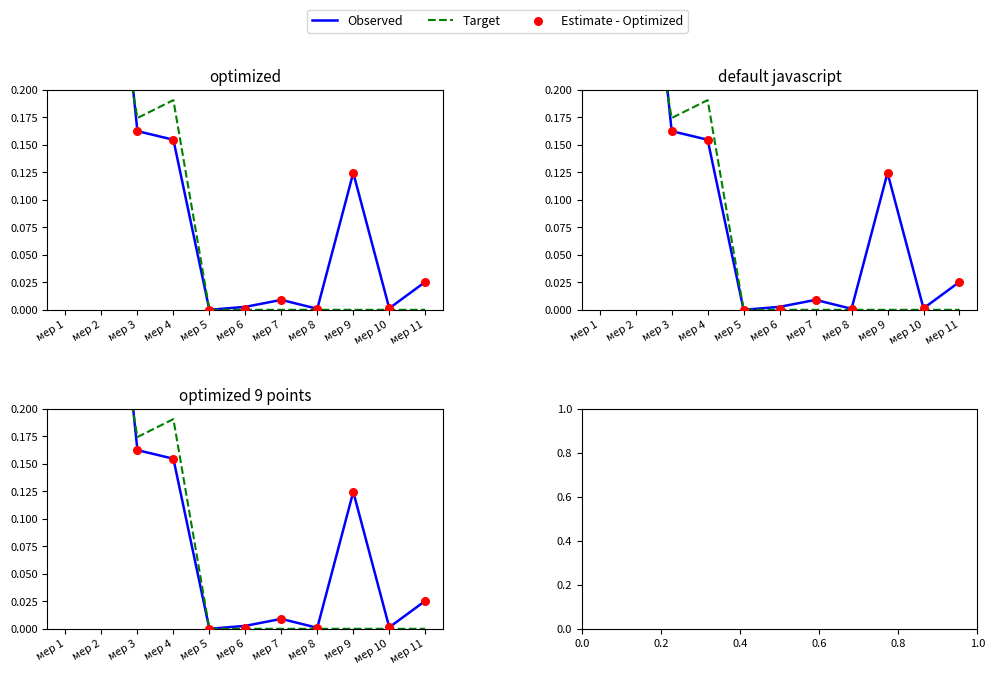

Is the value of Estimate - Optimized at мер 10 greater than the value of Target at мер 6?

Yes